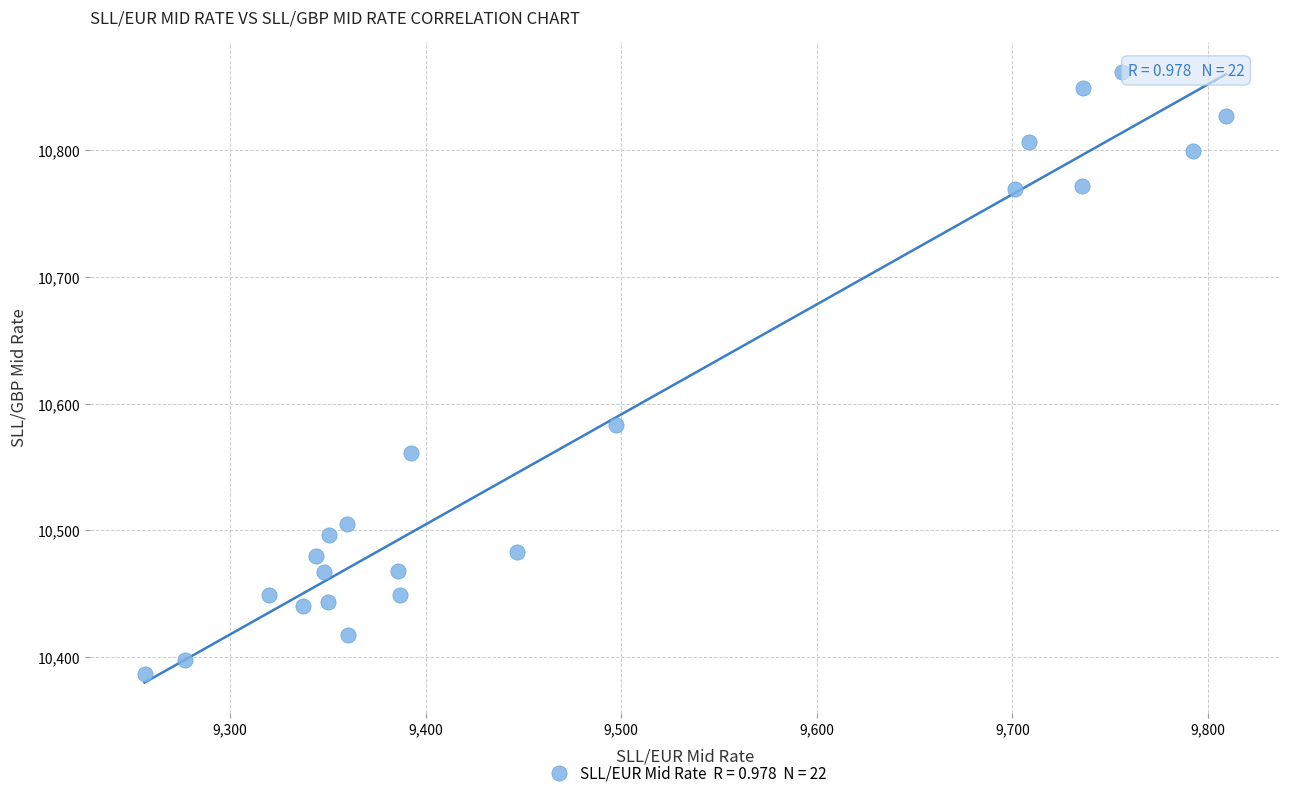

What Y value in the scatter plot is closest to 10623?

10583.2